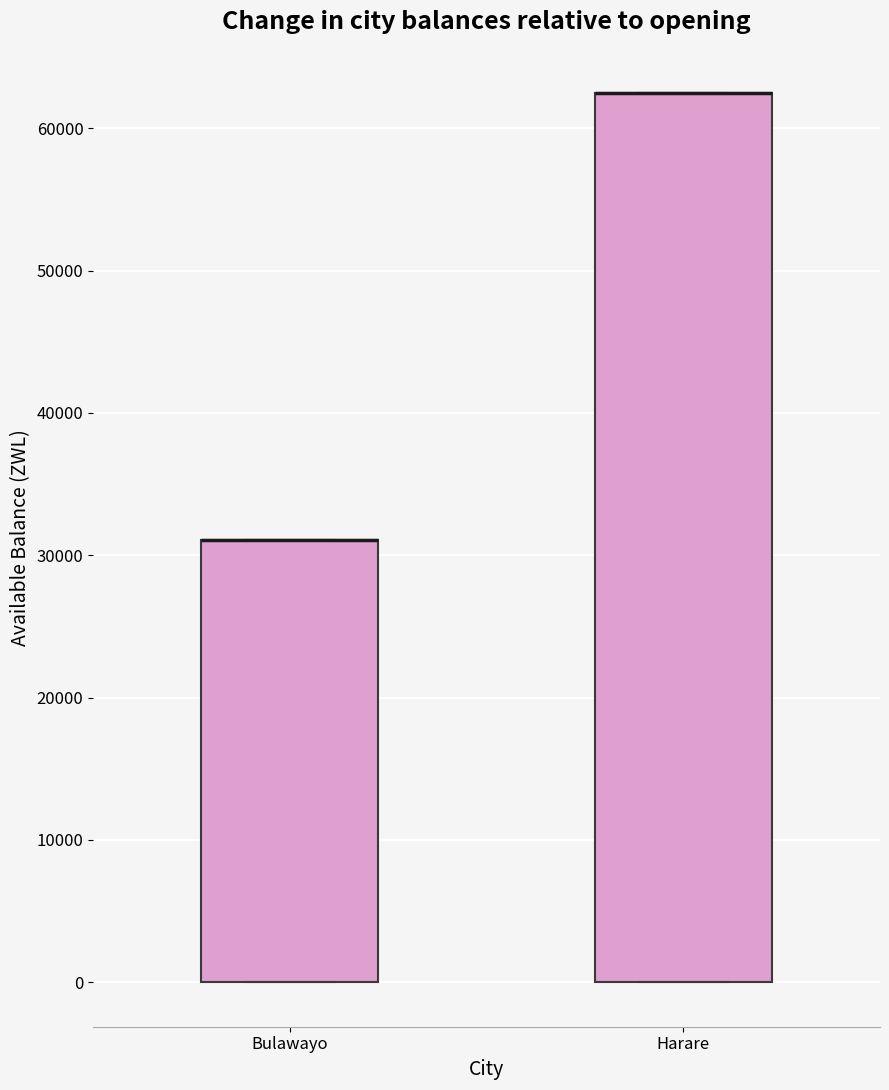

Comparing the boxes themselves (not the whiskers), which one is the tallest?

Harare